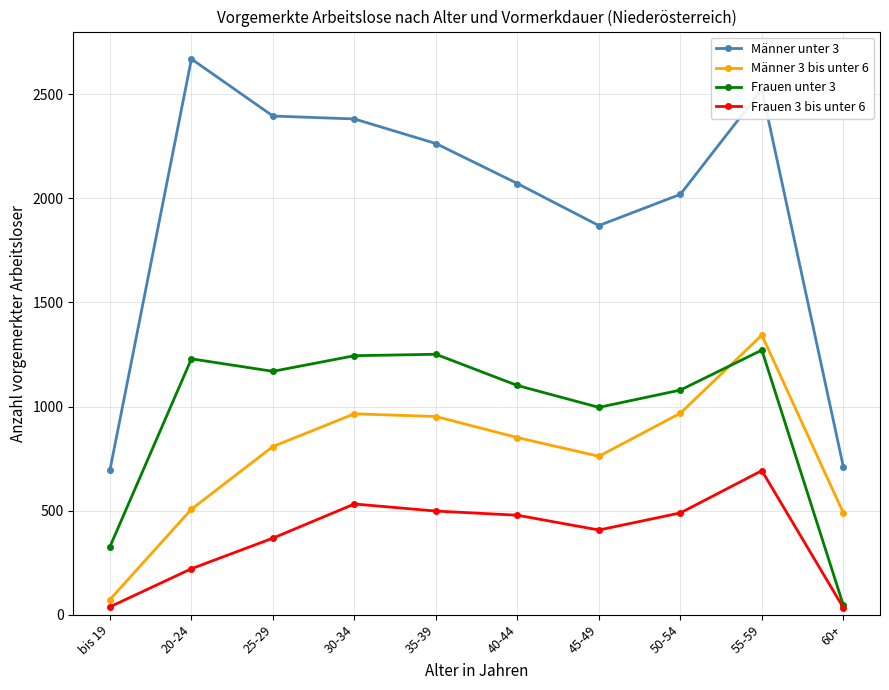

Which category has the lowest value in the Frauen unter 3 series?

60+